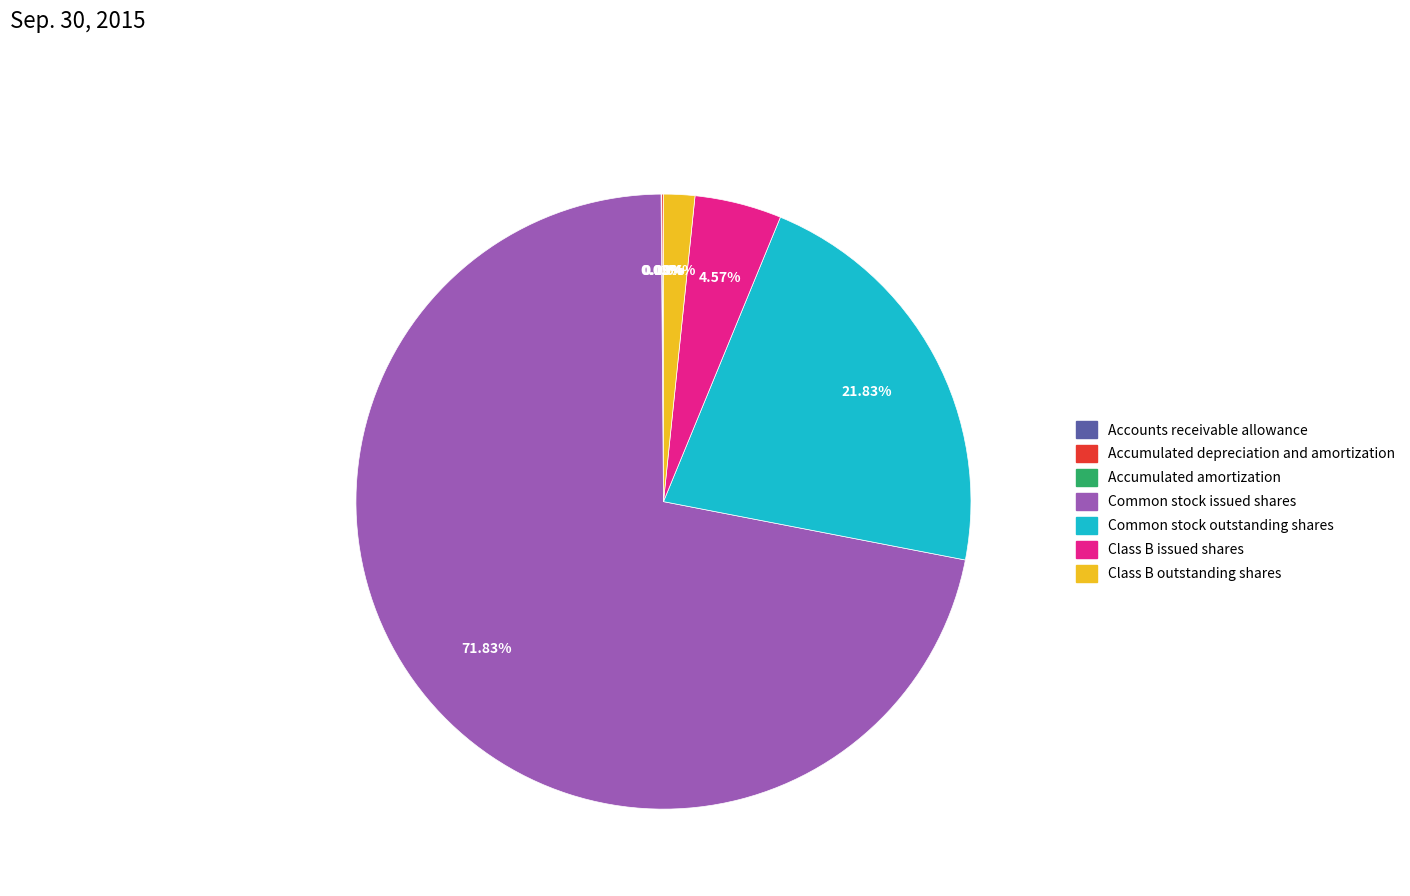

True or false: Common stock issued shares accounts for 72% of the total.

True